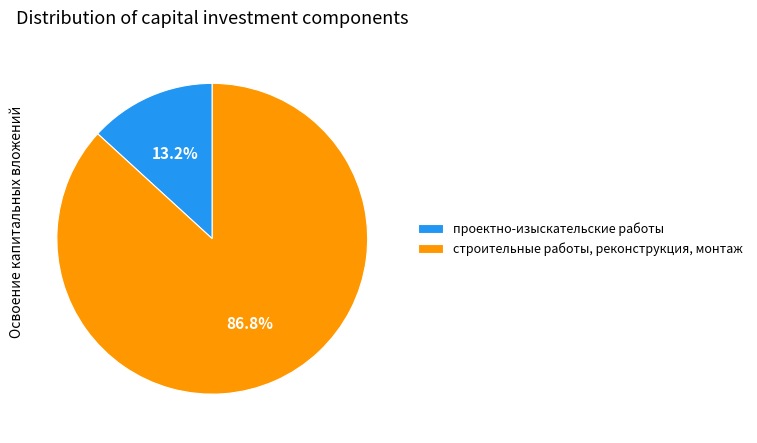

What is the largest slice in the pie chart?

строительные работы, реконструкция, монтаж